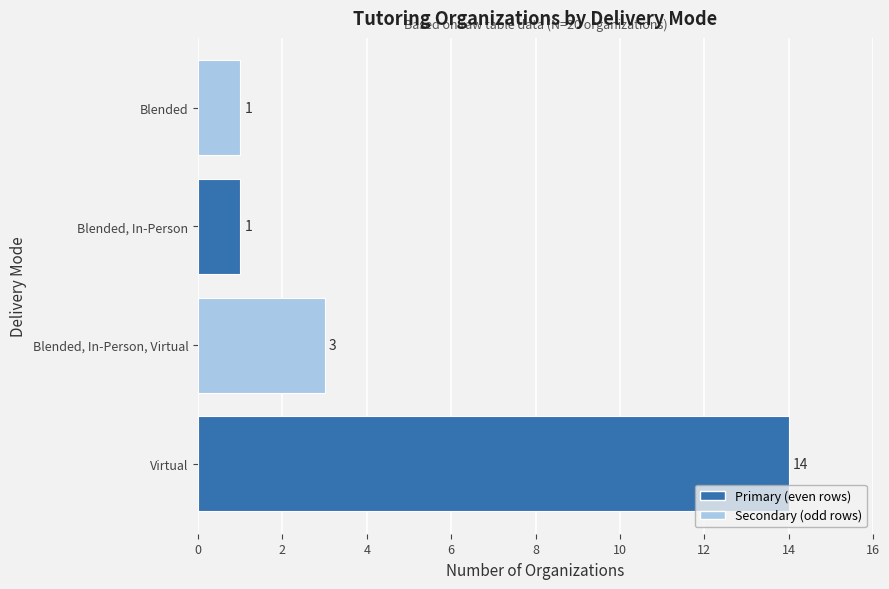

The value at Blended, In-Person is 1. True or false?

True